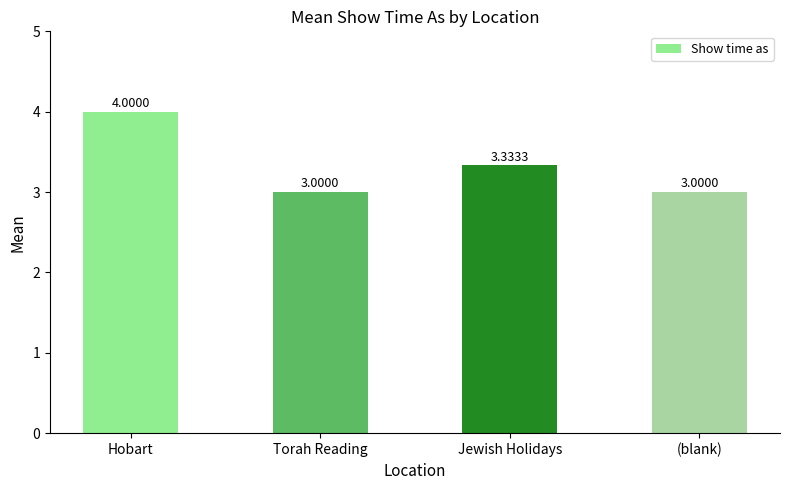

How many bars are there in total?

4